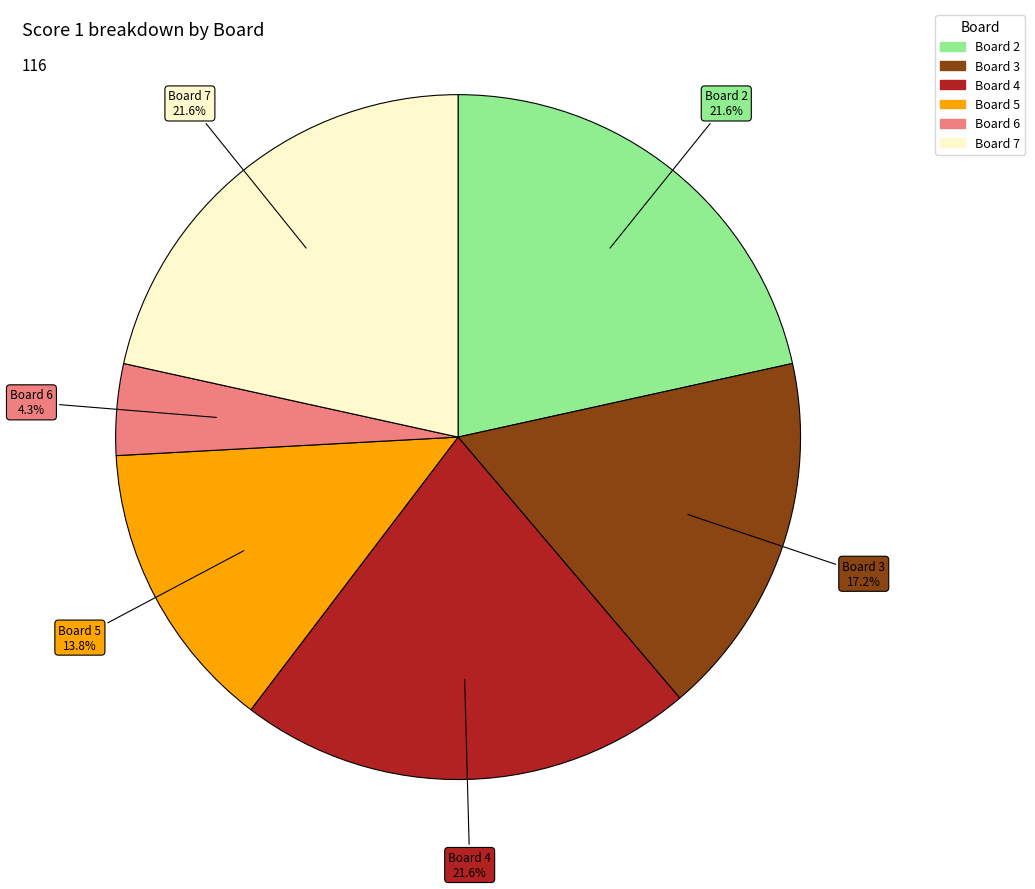

Is there a majority slice in this chart?

No